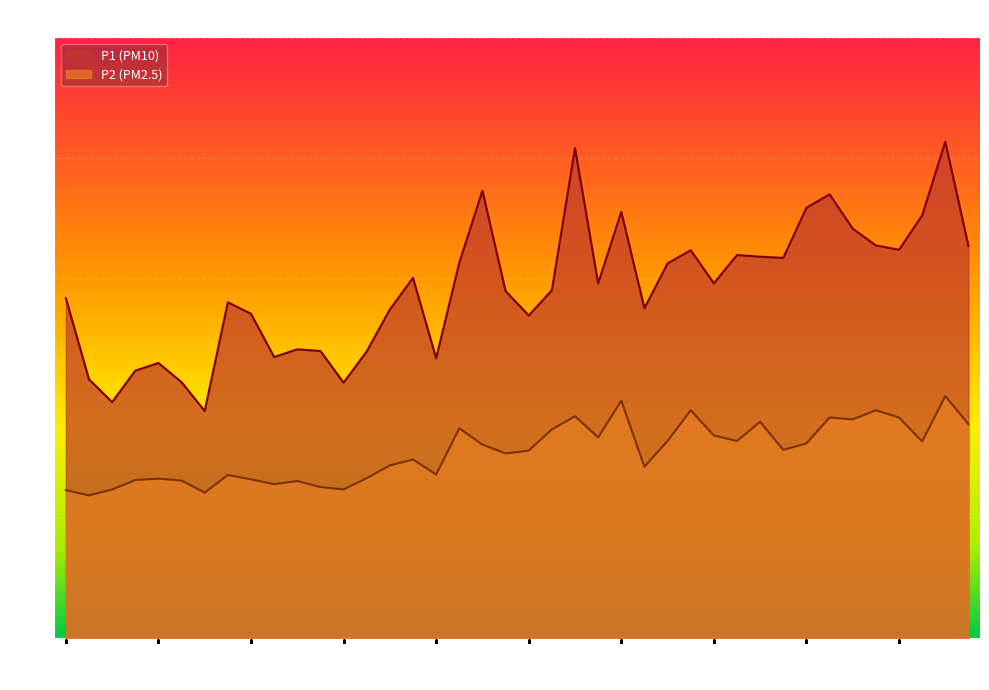

What is the average value of the P1 series?

14.5